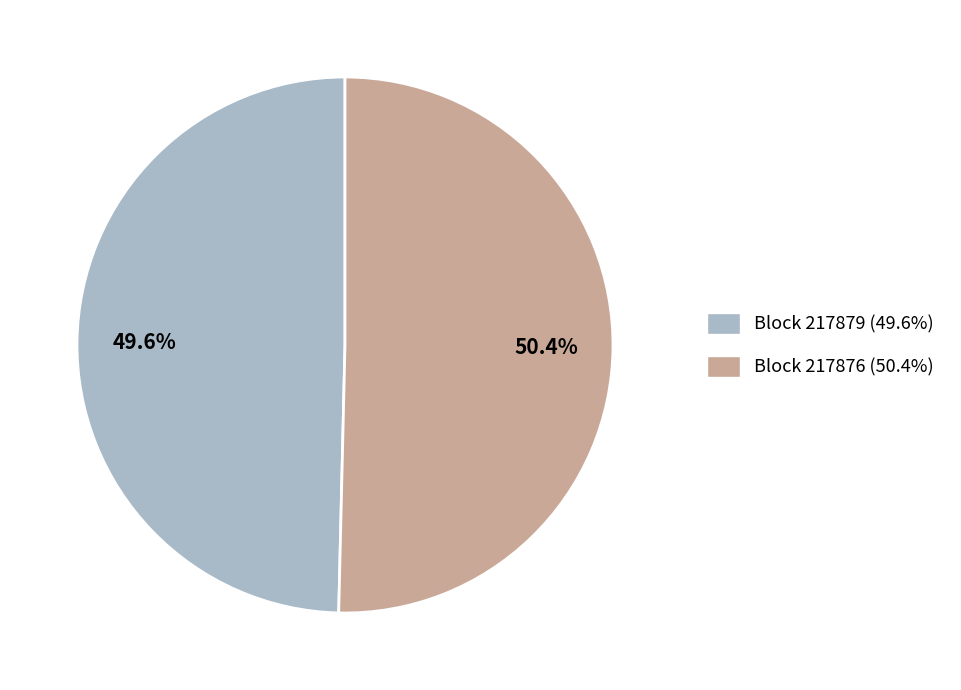

Does any single category account for the majority?

Yes